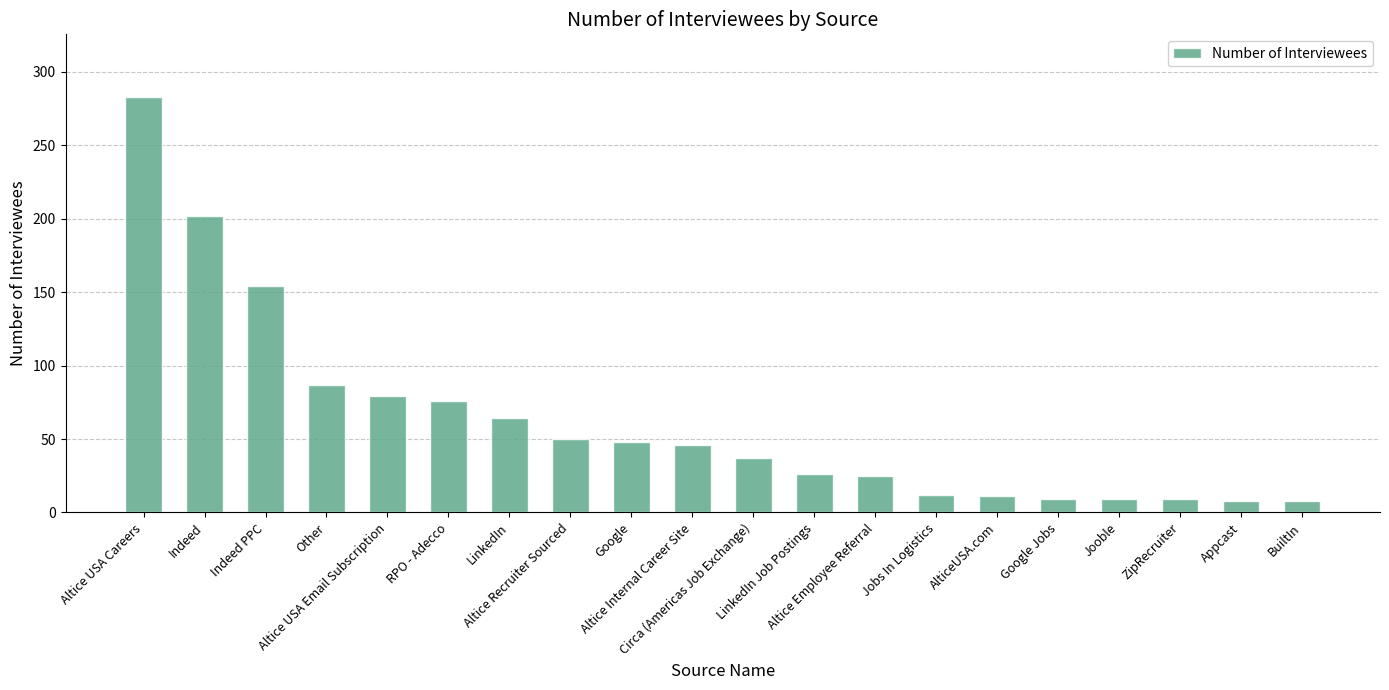

How many data points are less than 46?

10